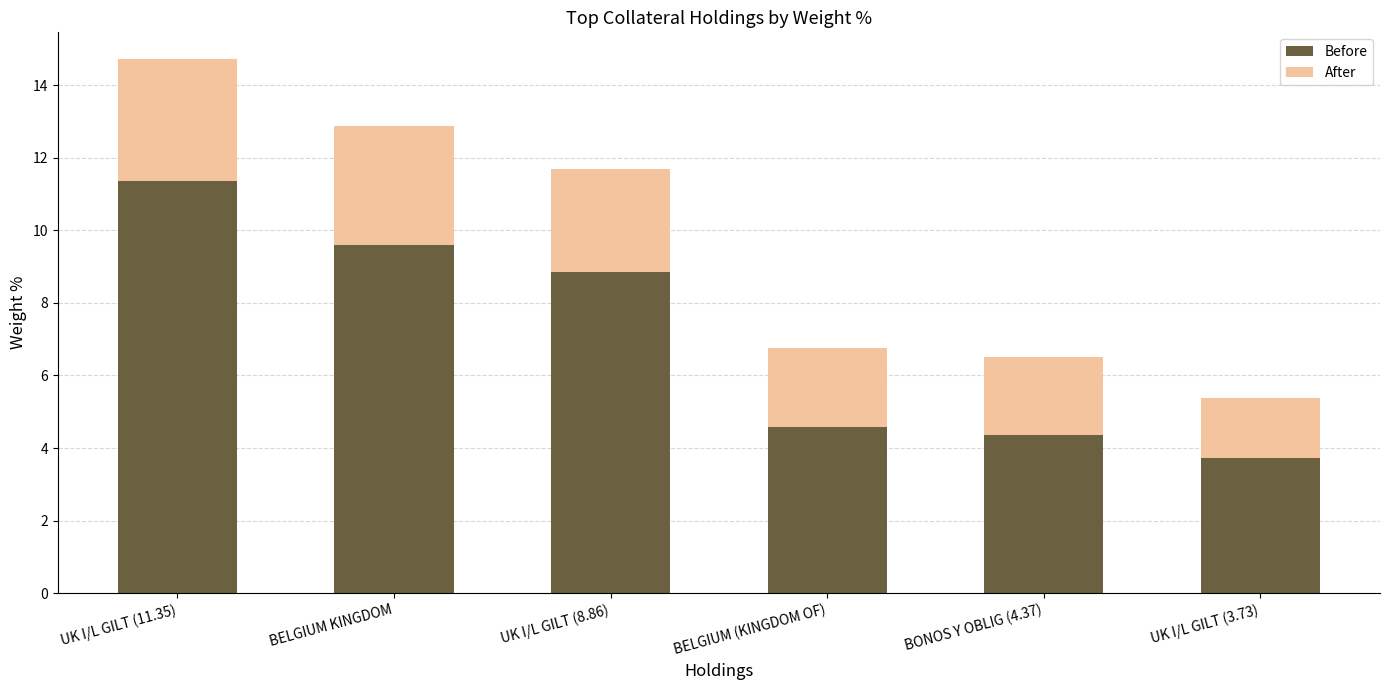

What is the minimum value for Before?

3.7